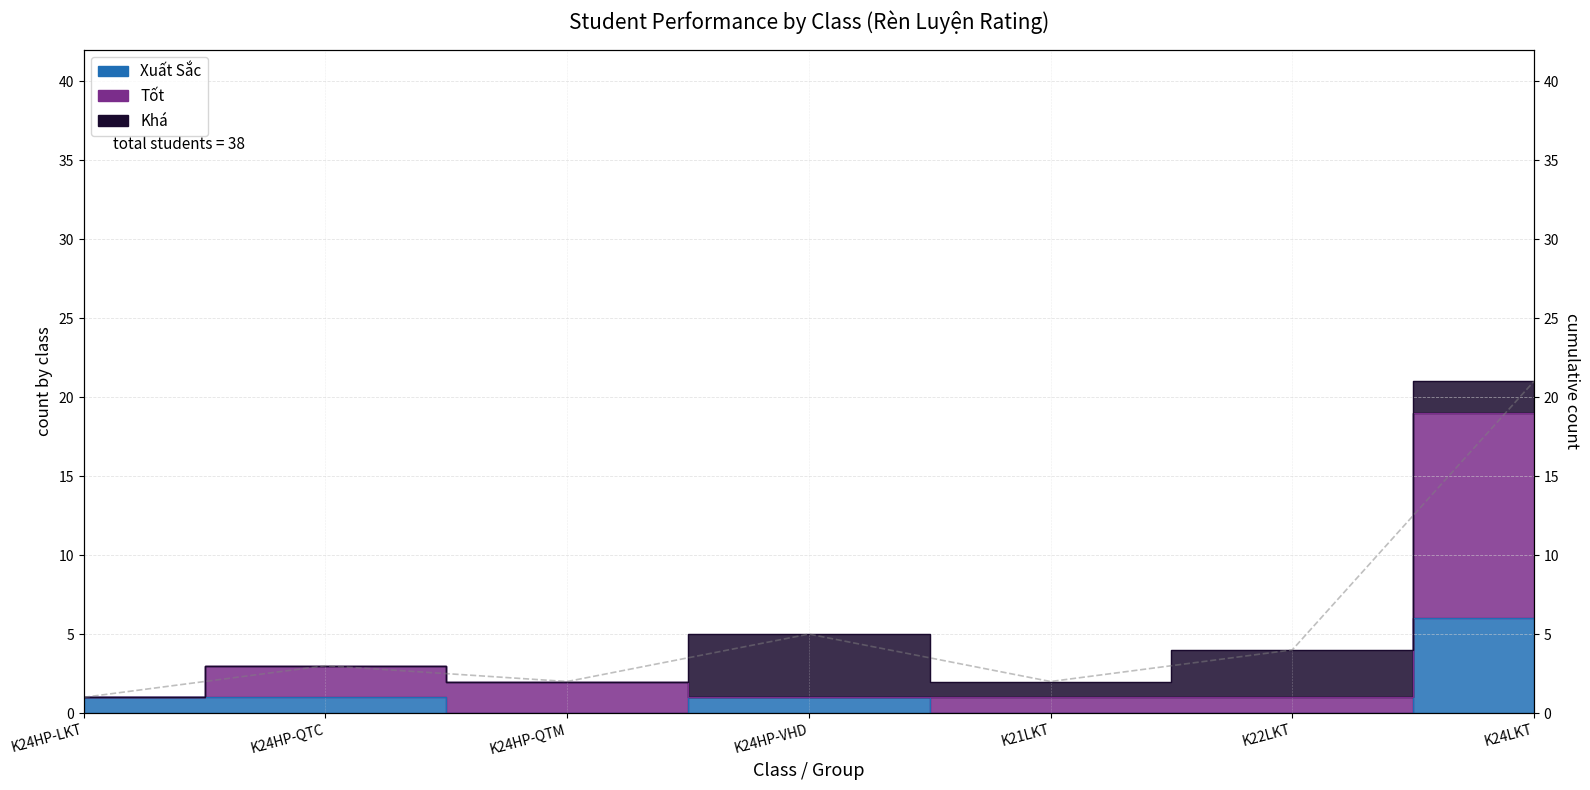

List the labels in order of value, largest first.

K24LKT, K24HP-VHD, K22LKT, K24HP-QTC, K24HP-QTM, K21LKT, K24HP-LKT